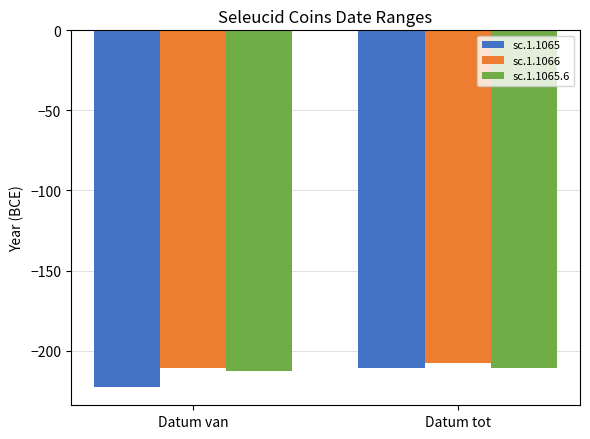

What is the spread (max minus min) of values at Datum tot?

3